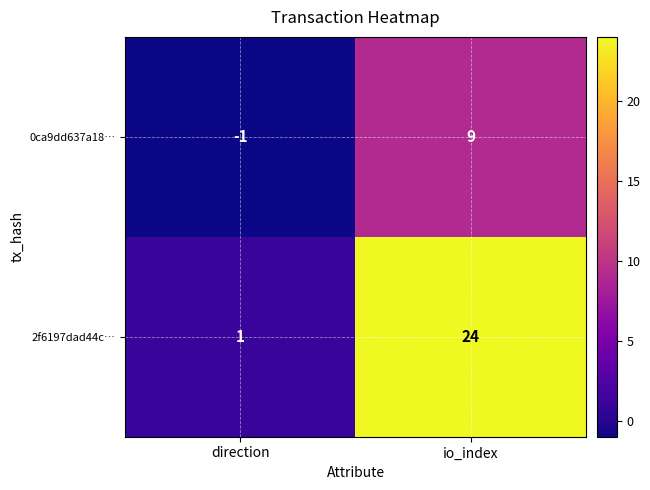

What is the spread (max minus min) of values at io_index?

15